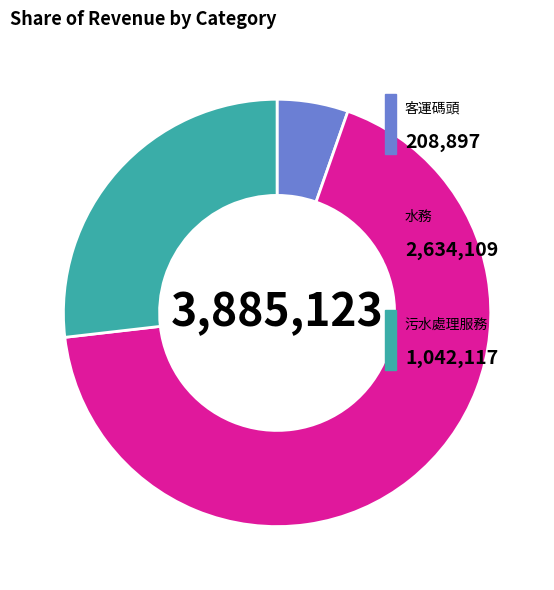

How many segments does this pie chart have?

3